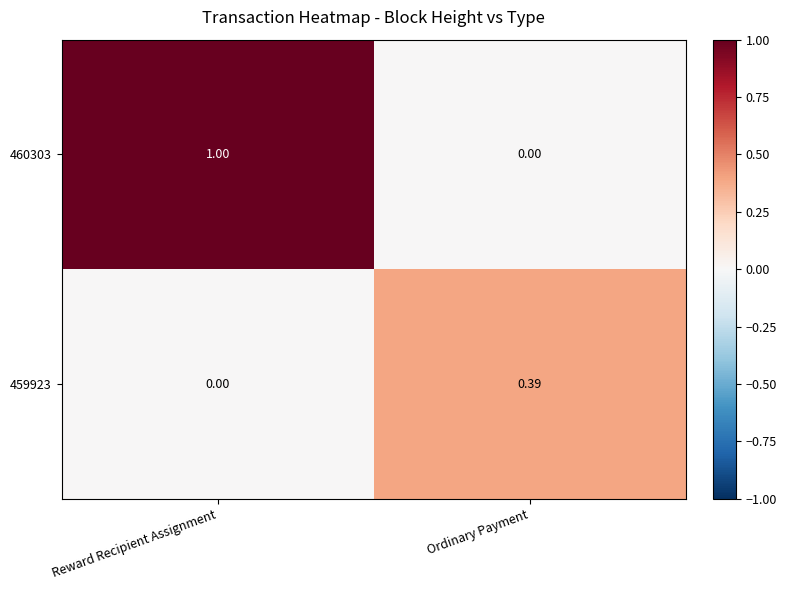

Which category has the lowest value in the 460303 series?

Ordinary Payment